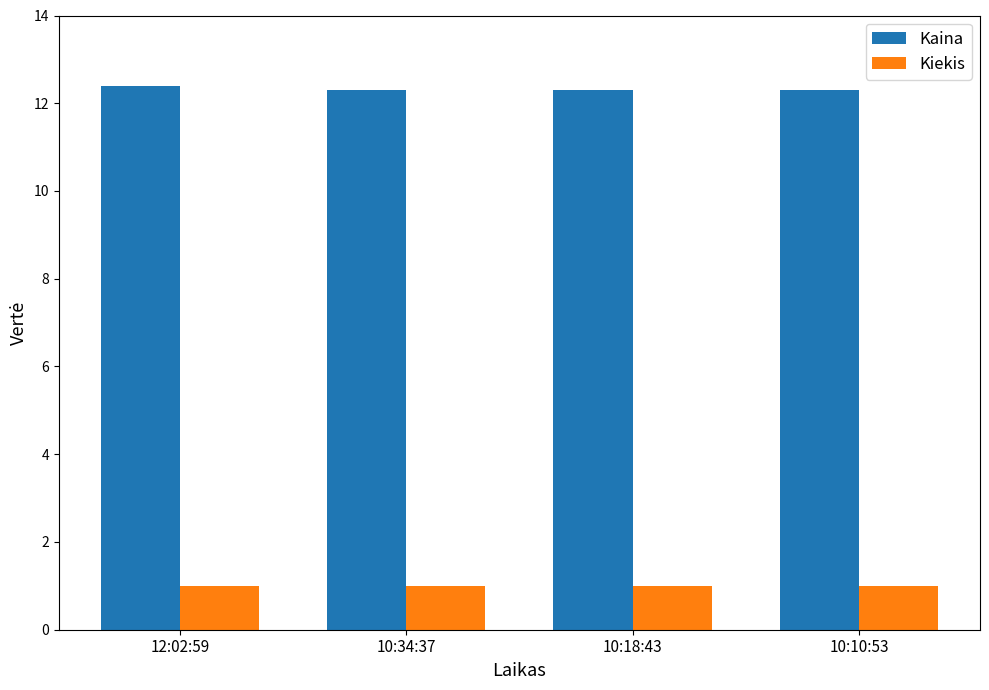

What is the difference between the highest and lowest values at 10:18:43?

11.3